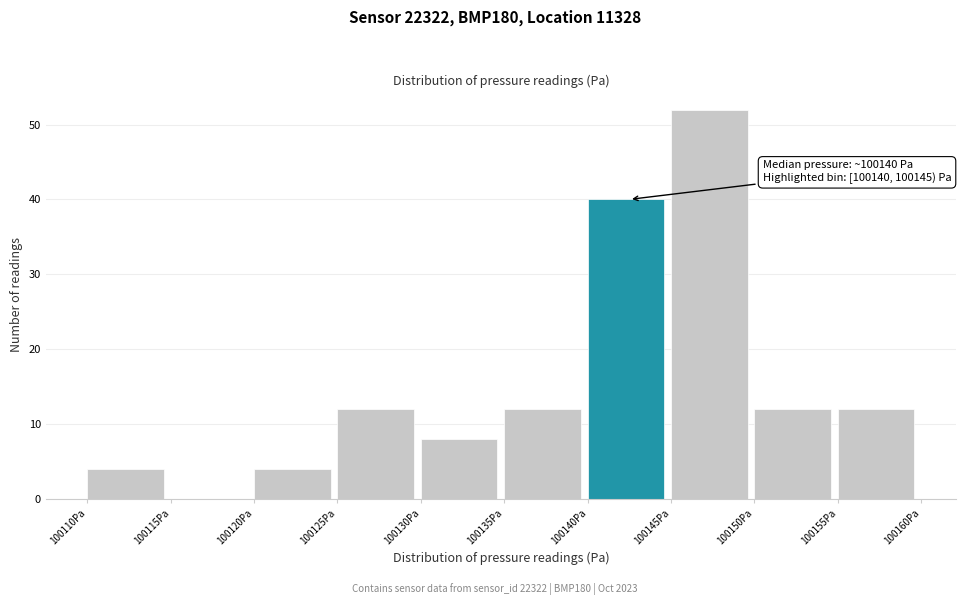

Over which range of the x-axis is the bar tallest?

100145 to 100150